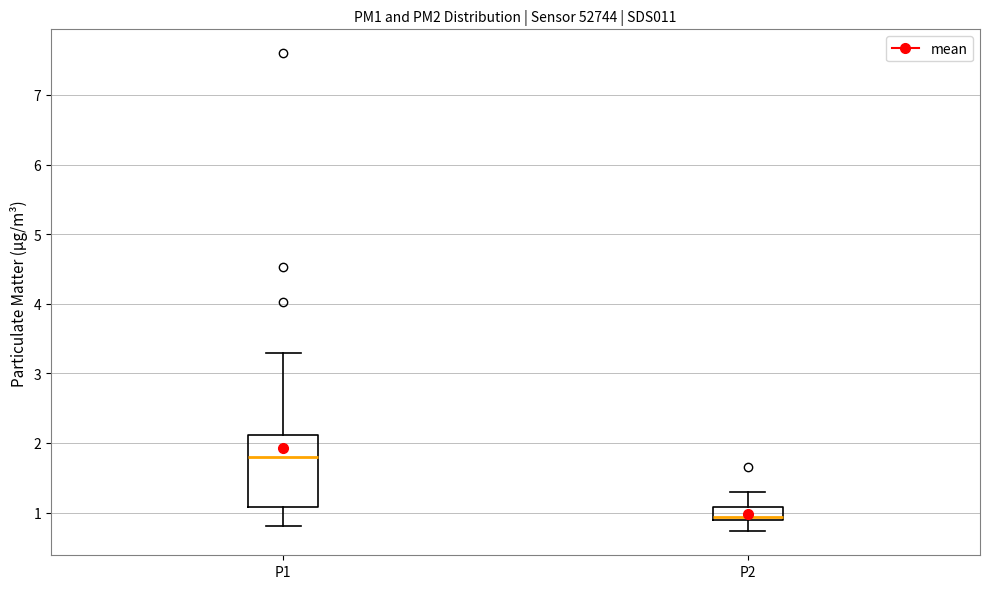

Reading left to right, transcribe this box plot: for each box, give where its median line is, the range the box spans, and where its two whiskers end, as read against the y-axis. The values are not printed on the chart, so give them approximately, as read against the axis.

P1: median 1.8, box 1.1 to 2.1, whiskers 0.8 to 3.3
P2: median 0.9 (drawn on the box's lower edge), box 0.9 to 1.1, whiskers 0.7 to 1.3